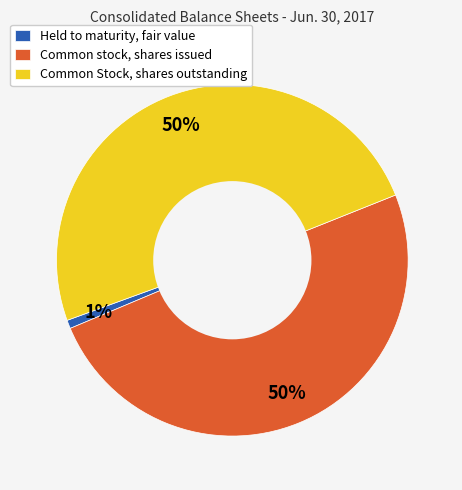

How many slices are in this pie chart?

3